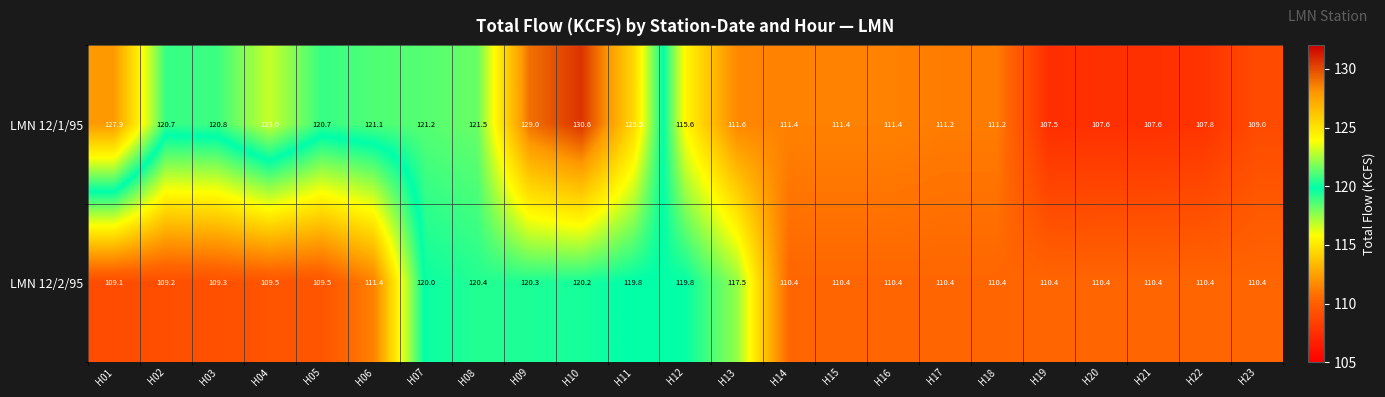

What is the difference between the LMN 12/2/95 values at H17 and H05?

0.9